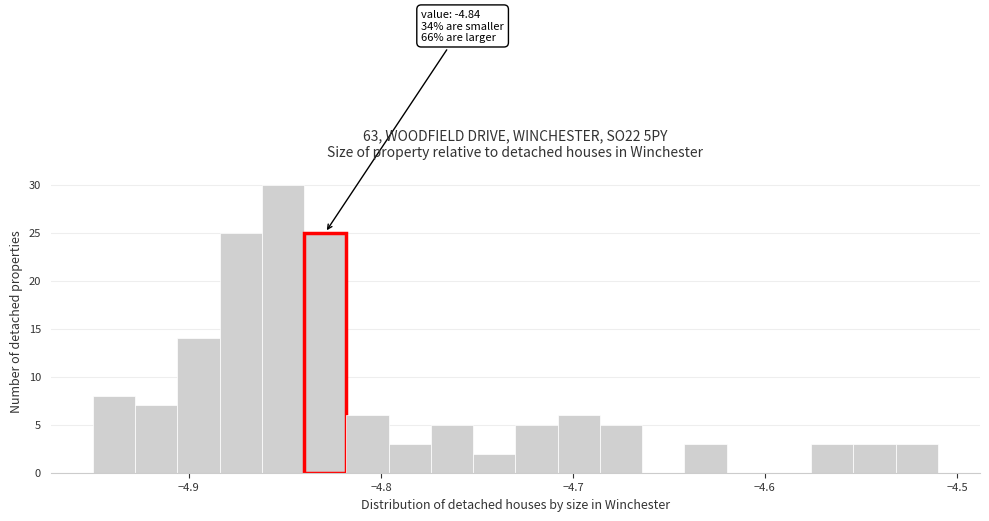

Read against the x-axis, roughly where is the centre of the tallest bar?

-4.85